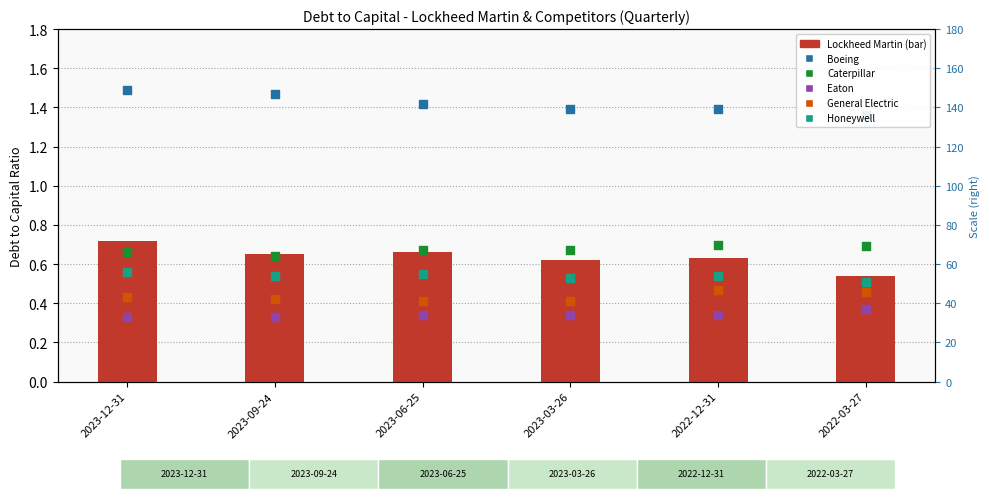

Which series reaches the maximum Y coordinate?

Boeing